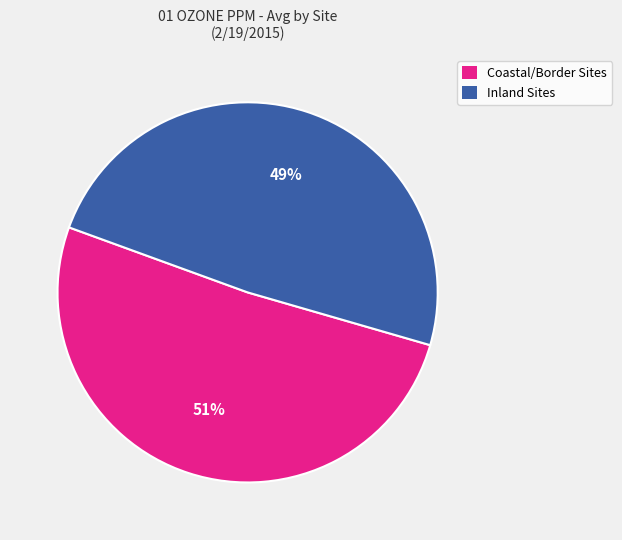

To the nearest percent, what is the average slice percentage?

50%